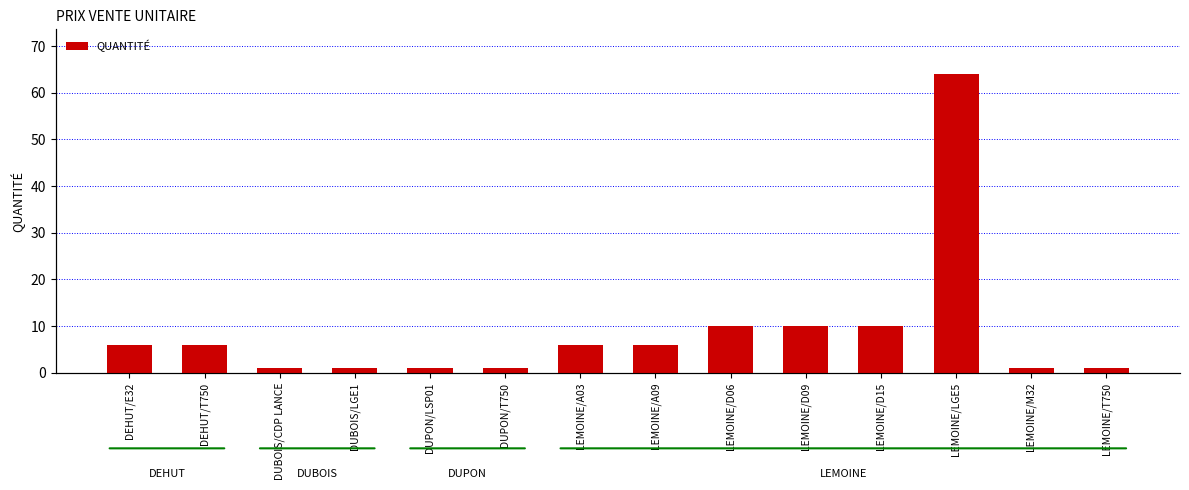

What is the value of the 14th bar from the left?

1